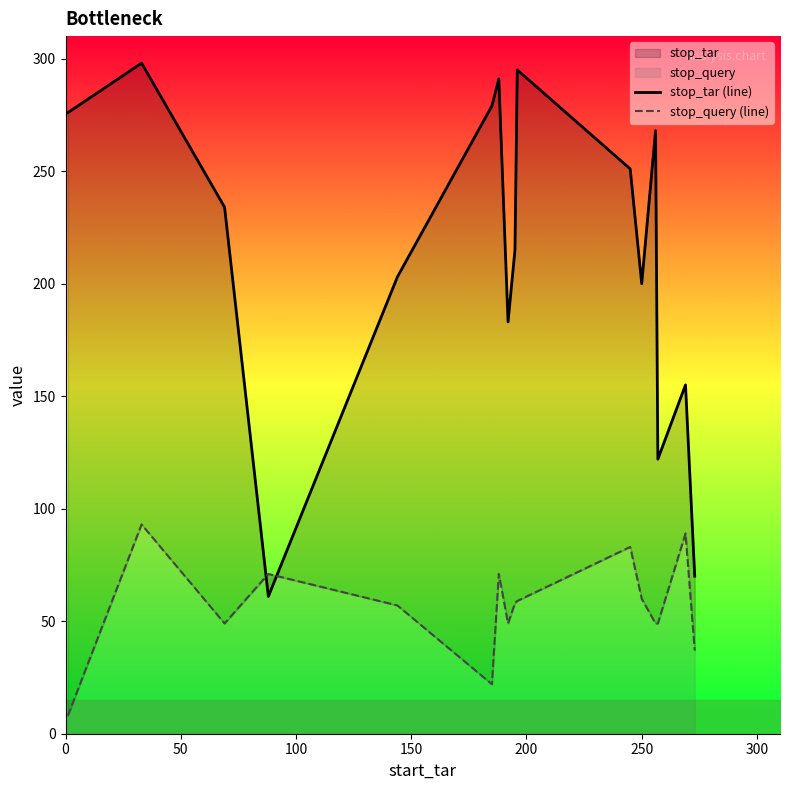

What is the value of the stop_tar (line) point at the 13th from the left?

268